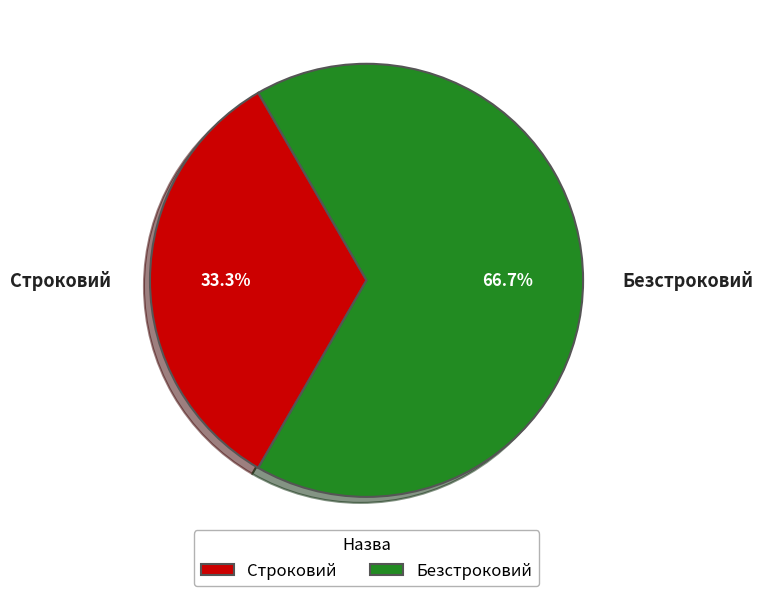

What percentage is NOT represented by Безстроковий?

33.3%